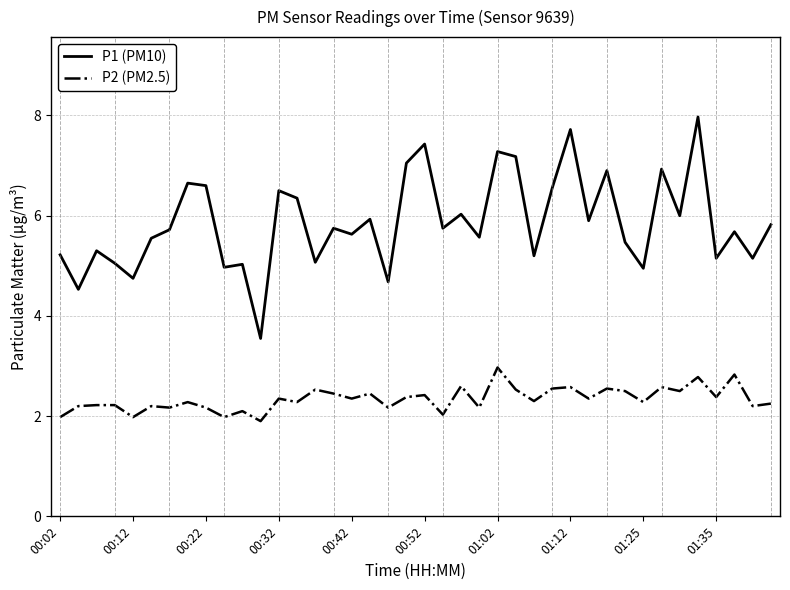

List the series in order of their peak value, highest first.

P1 (PM10), P2 (PM2.5)